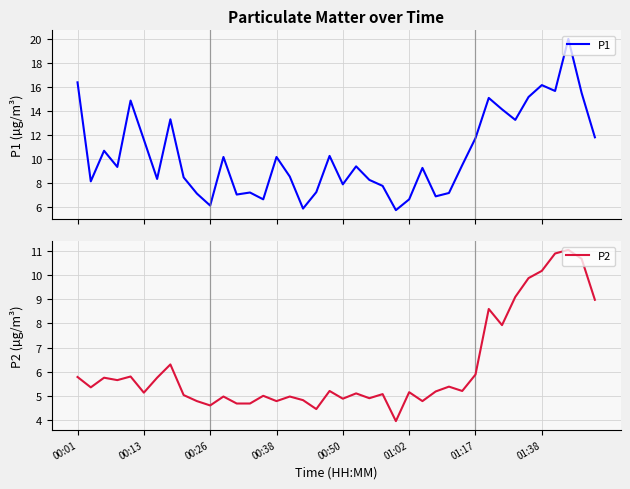

Reading left to right, transcribe all the data shown in this chart.

P1: 16.4	8.2	10.7	9.3	14.9	11.6	8.3	13.3	8.5	7.1	6.1	10.2	7.0	7.2	6.7	10.2	8.6	5.9	7.2	10.3	7.9	9.4	8.3	7.8	5.8	6.7	9.3	6.9	7.2	9.5	11.8	15.1	14.2	13.3	15.2	16.2	15.7	20.0	15.5	11.8
P2: 5.8	5.3	5.8	5.7	5.8	5.1	5.8	6.3	5.0	4.8	4.6	5.0	4.7	4.7	5.0	4.8	5.0	4.8	4.5	5.2	4.9	5.1	4.9	5.1	4.0	5.2	4.8	5.2	5.4	5.2	5.9	8.6	7.9	9.1	9.9	10.2	10.9	11.1	10.7	9.0